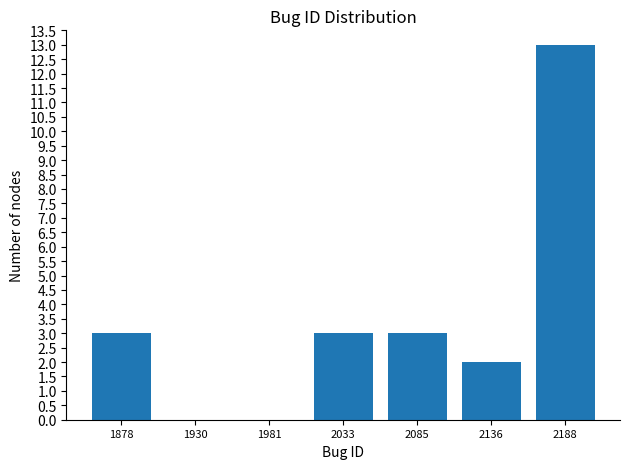

Over which range of the x-axis is the bar tallest?

2160 to 2210